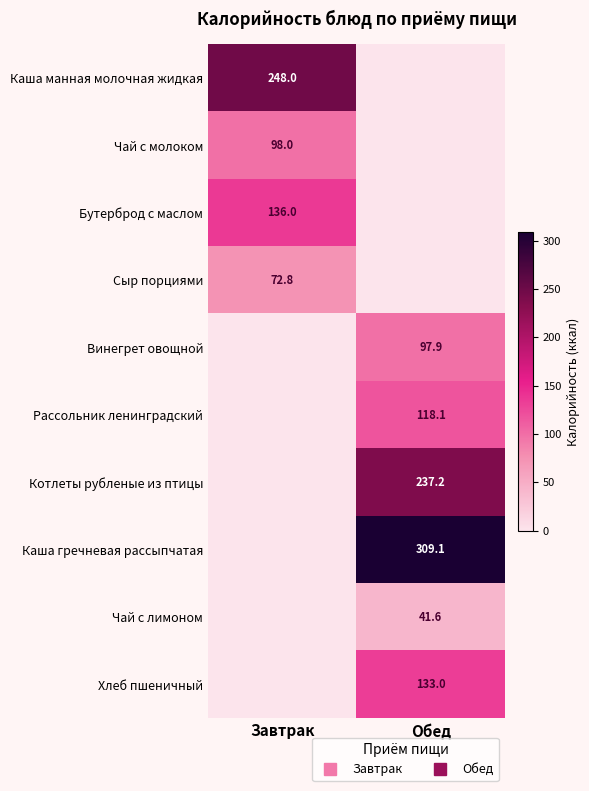

What is the average value of the Чай с молоком series?

49.0